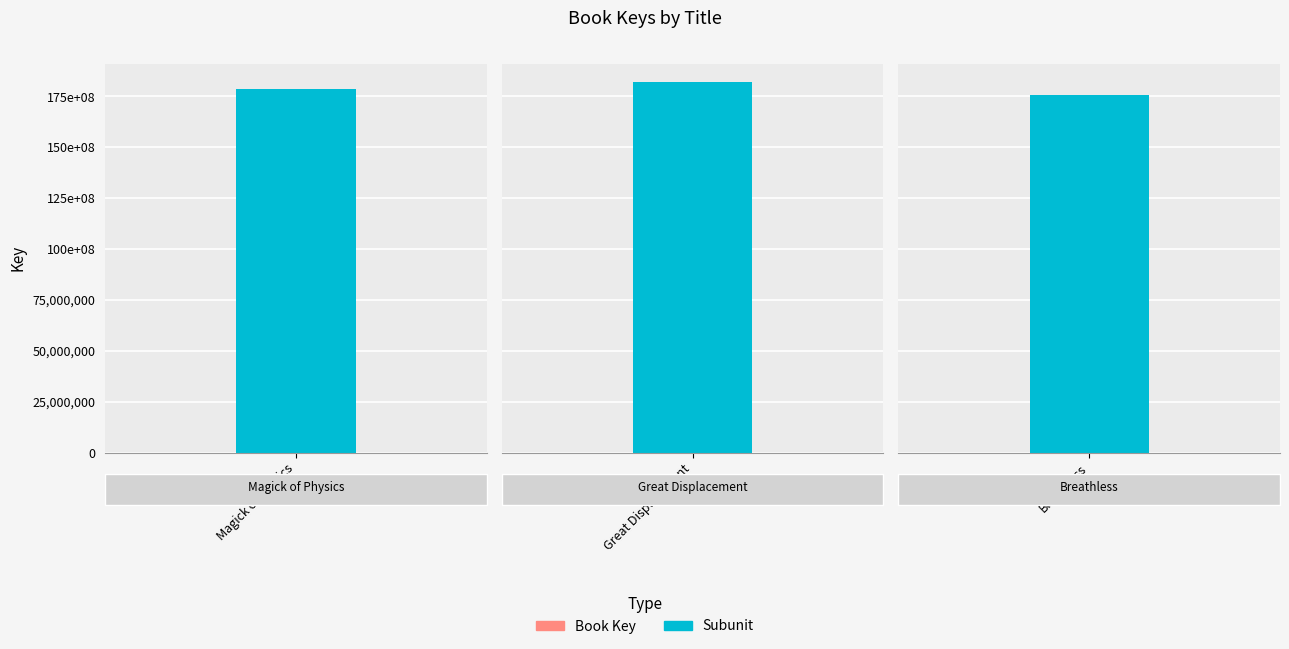

What is the label of the 2nd bar from the right?

Great Displacement